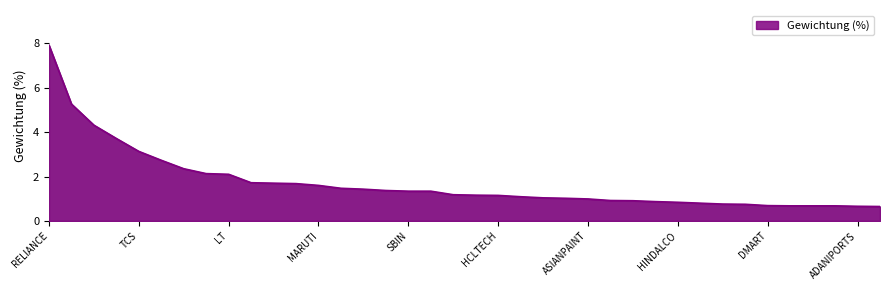

What is the minimum value shown in the chart?

0.7